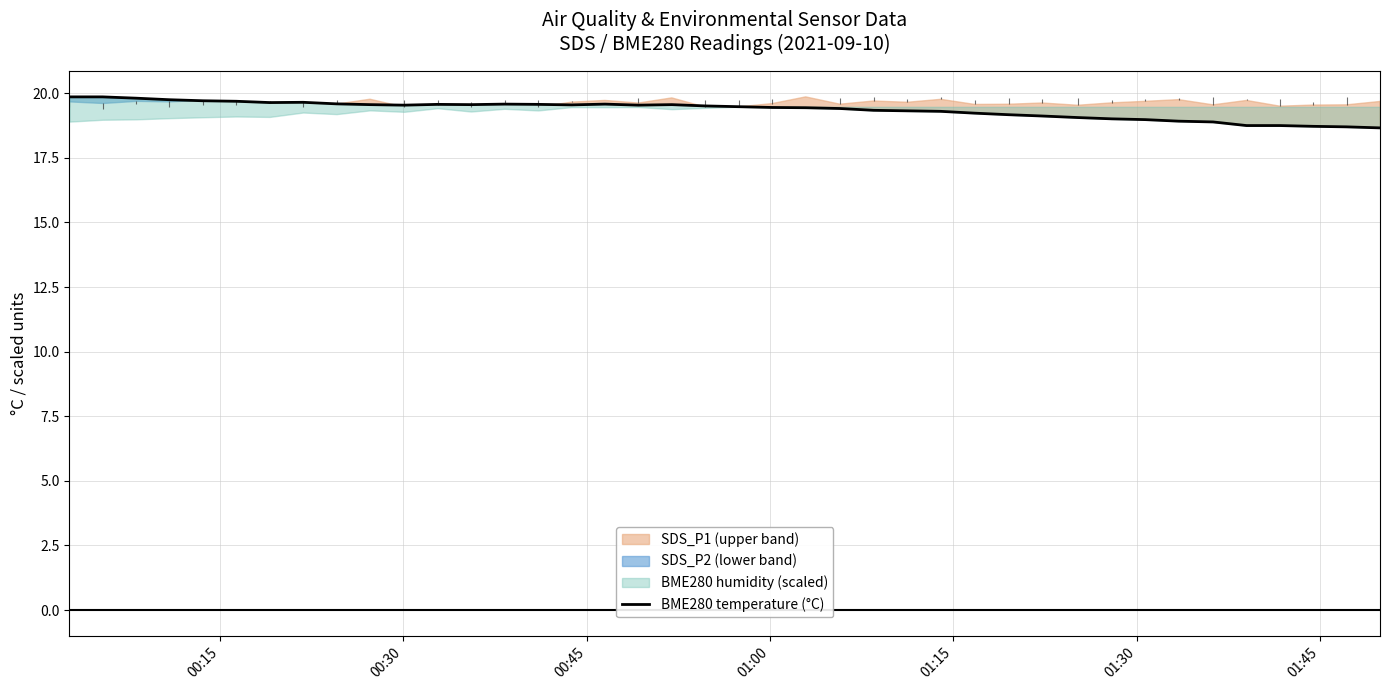

Is it true that the value at 01:00 is 31.1?

False